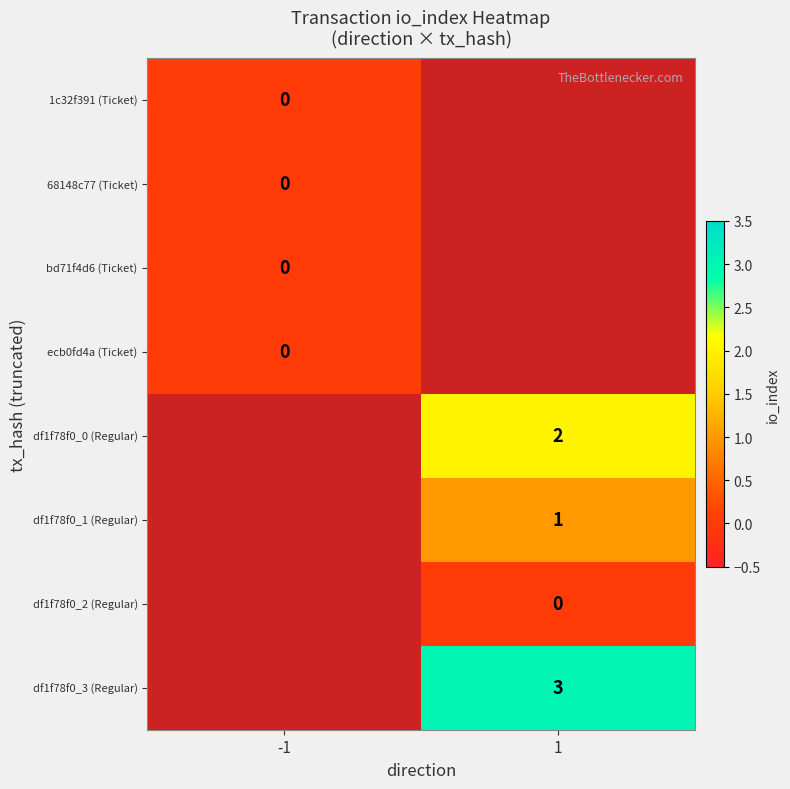

At how many categories does at least one series exceed 1?

1